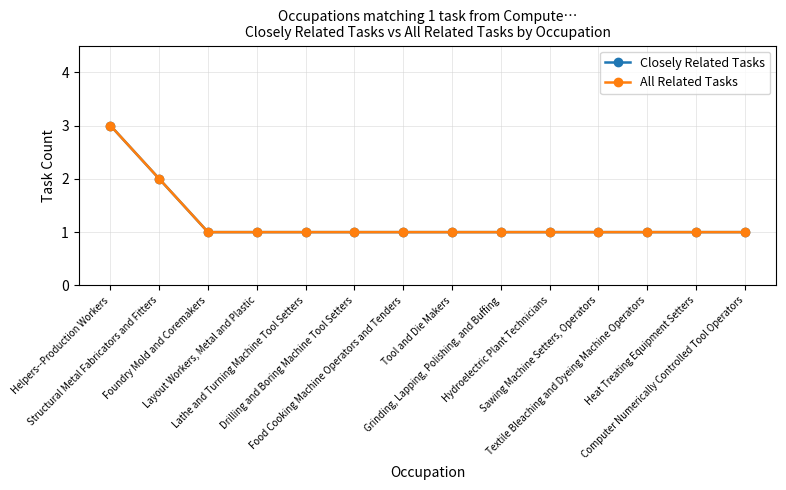

Reading left to right, list all the values displayed in this chart.

Closely Related Tasks: 3	2	1	1	1	1	1	1	1	1	1	1	1	1
All Related Tasks: 3	2	1	1	1	1	1	1	1	1	1	1	1	1